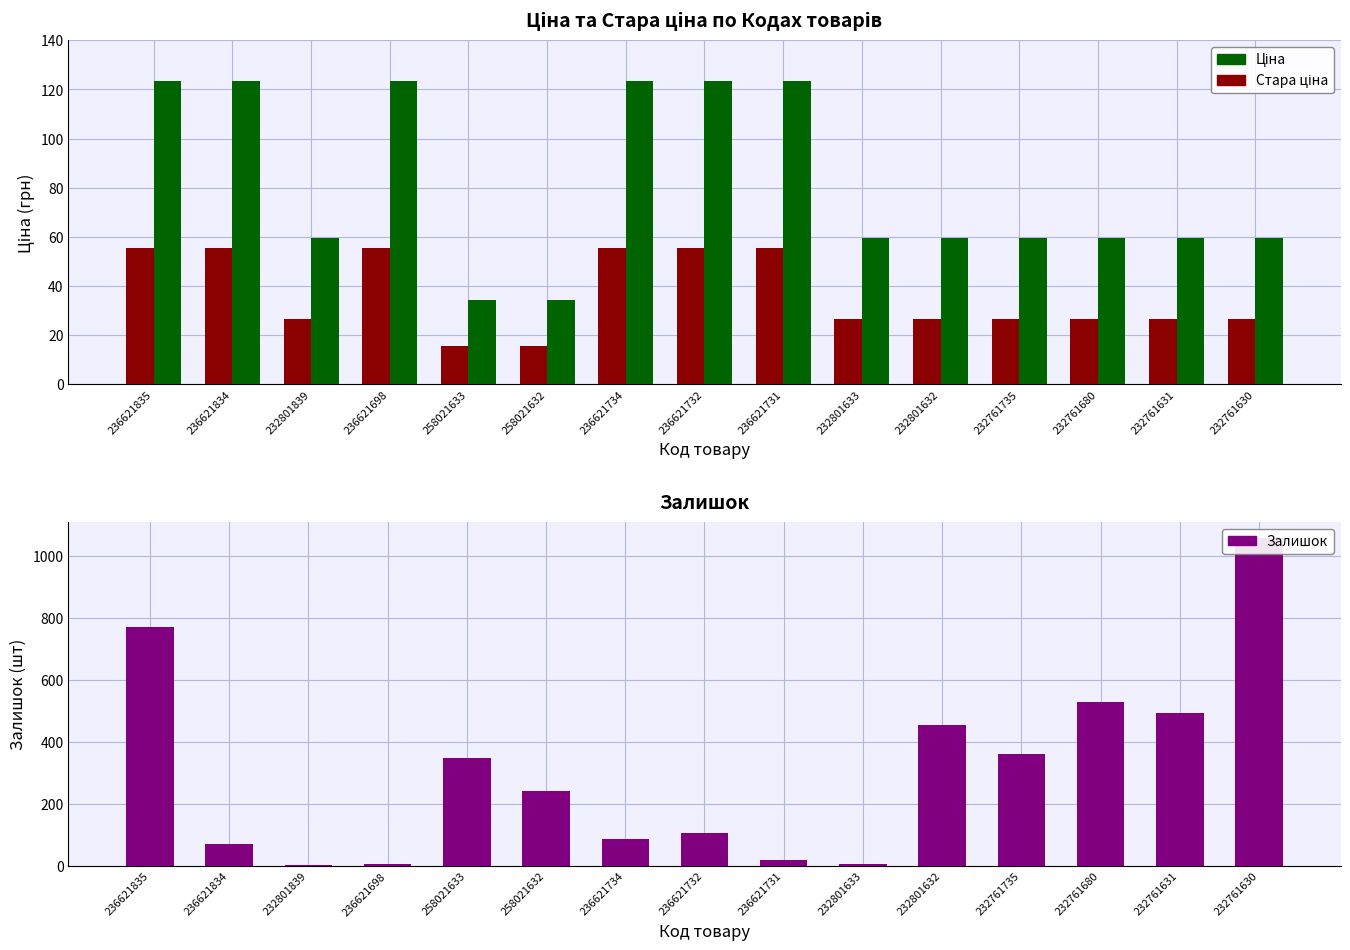

What are all the series names shown in the legend?

Ціна, Стара ціна, Залишок